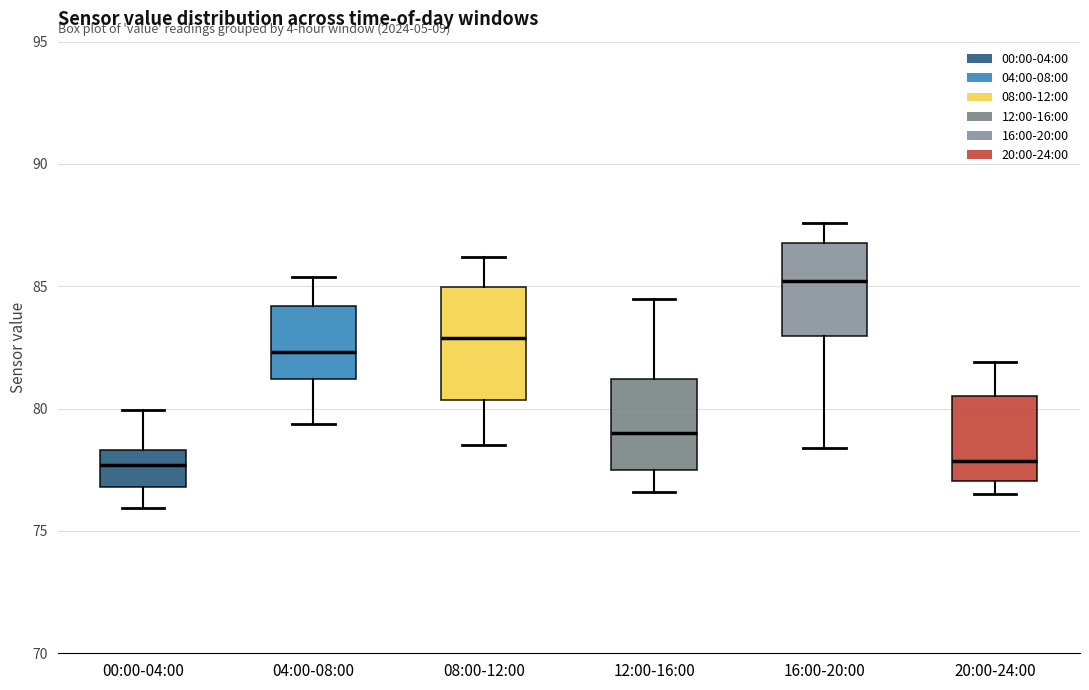

Which box is the tallest, from its lower edge to its upper edge?

08:00-12:00